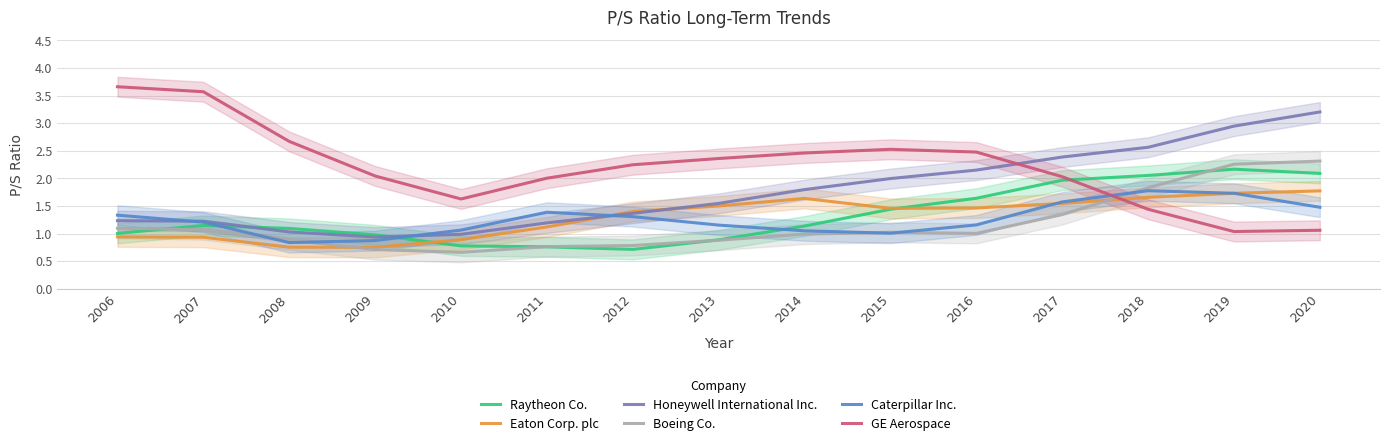

Reading left to right, extract all data points from this chart.

Raytheon Co.: 2006=1.0	2007=1.1	2008=1.1	2009=1.0	2010=0.8	2011=0.8	2012=0.7	2013=0.9	2014=1.1	2015=1.4	2016=1.6	2017=2.0	2018=2.1	2019=2.2	2020=2.1
Eaton Corp. plc: 2006=0.9	2007=0.9	2008=0.8	2009=0.8	2010=0.9	2011=1.1	2012=1.4	2013=1.5	2014=1.6	2015=1.5	2016=1.5	2017=1.5	2018=1.7	2019=1.7	2020=1.8
Honeywell International Inc.: 2006=1.2	2007=1.2	2008=1.0	2009=0.9	2010=1.0	2011=1.2	2012=1.4	2013=1.5	2014=1.8	2015=2.0	2016=2.1	2017=2.4	2018=2.6	2019=2.9	2020=3.2
Boeing Co.: 2006=1.1	2007=1.1	2008=0.9	2009=0.7	2010=0.7	2011=0.8	2012=0.8	2013=0.9	2014=1.0	2015=1.0	2016=1.0	2017=1.3	2018=1.8	2019=2.3	2020=2.3
Caterpillar Inc.: 2006=1.3	2007=1.2	2008=0.8	2009=0.9	2010=1.1	2011=1.4	2012=1.3	2013=1.2	2014=1.1	2015=1.0	2016=1.2	2017=1.6	2018=1.8	2019=1.7	2020=1.5
GE Aerospace: 2006=3.7	2007=3.6	2008=2.7	2009=2.0	2010=1.6	2011=2.0	2012=2.2	2013=2.4	2014=2.5	2015=2.5	2016=2.5	2017=2.0	2018=1.4	2019=1.0	2020=1.1